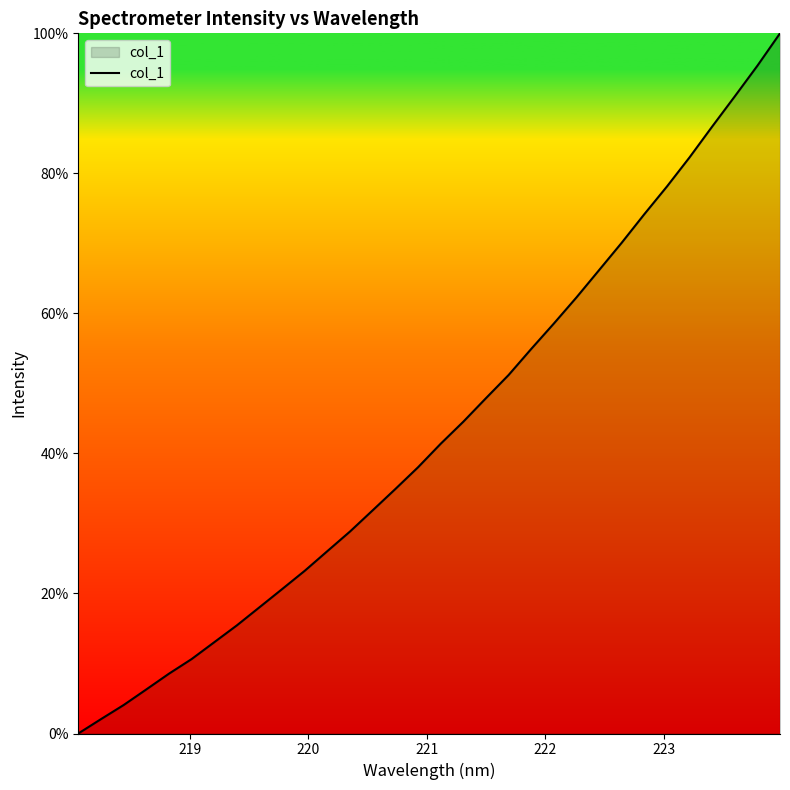

What is the greatest value displayed?

100.0